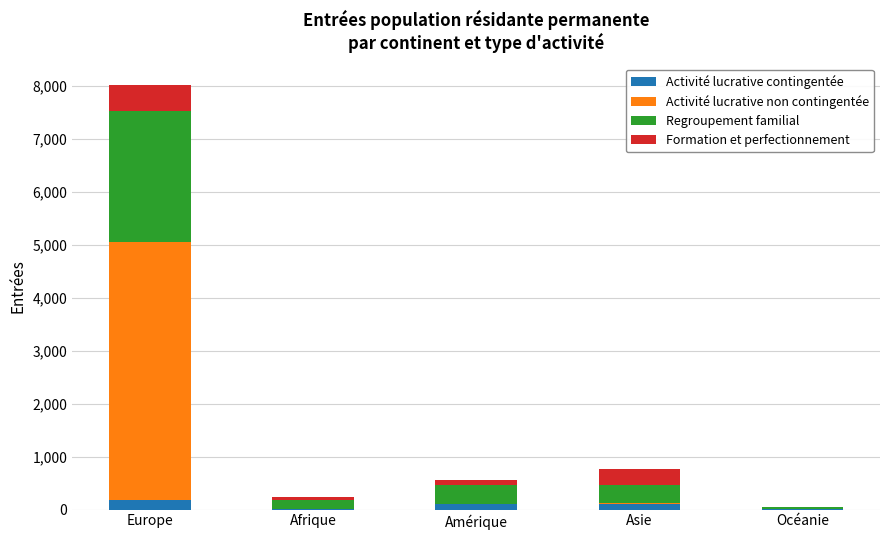

What is the total value across all series at Europe?

8029